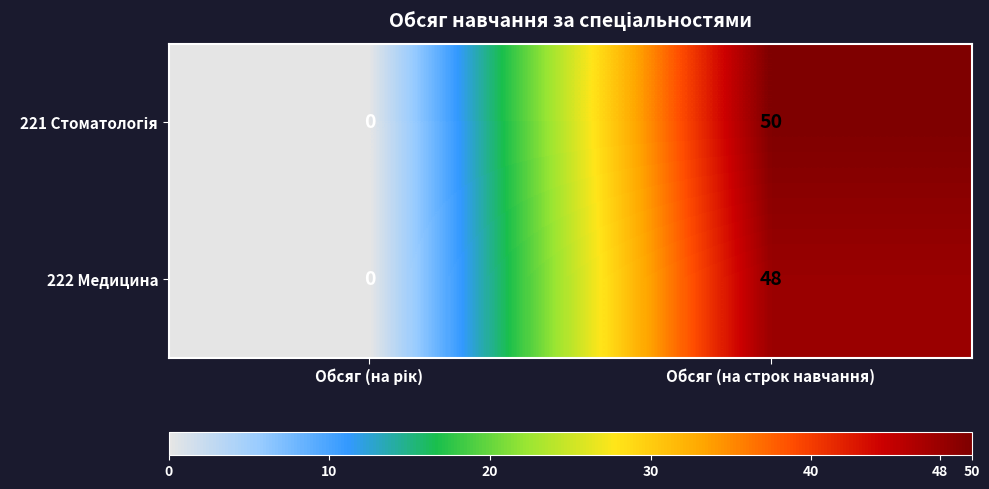

What is the highest value of the 222 Медицина series?

48